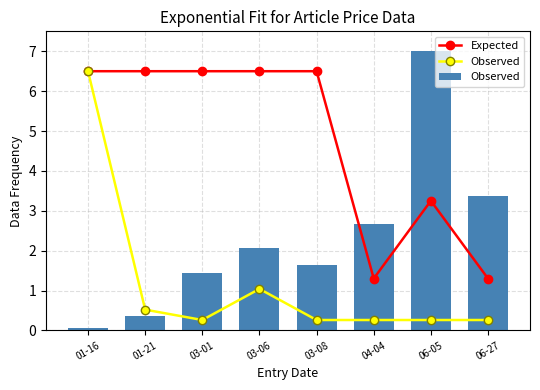

Is the value of Expected at 03-06 greater than the value of Observed at 01-16?

Yes